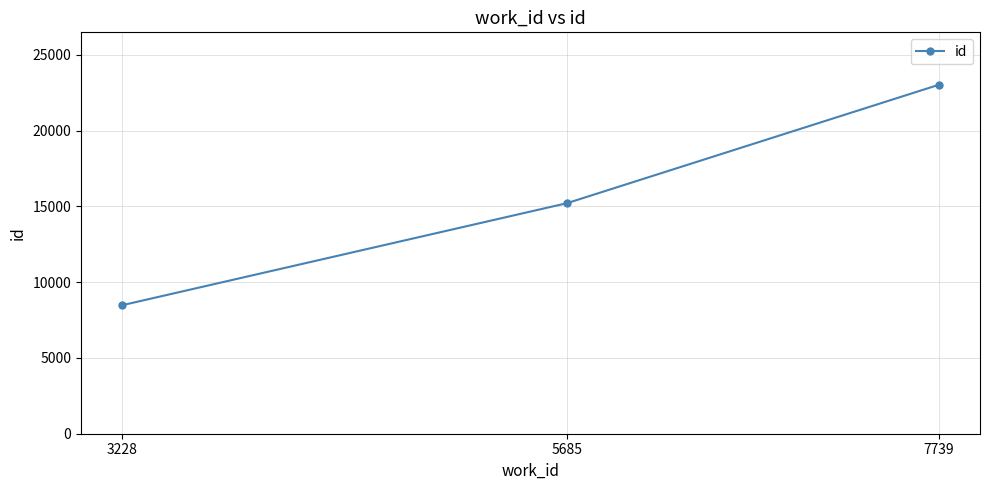

Reading right to left, transcribe all the data shown in this chart.

23035	15216	8477